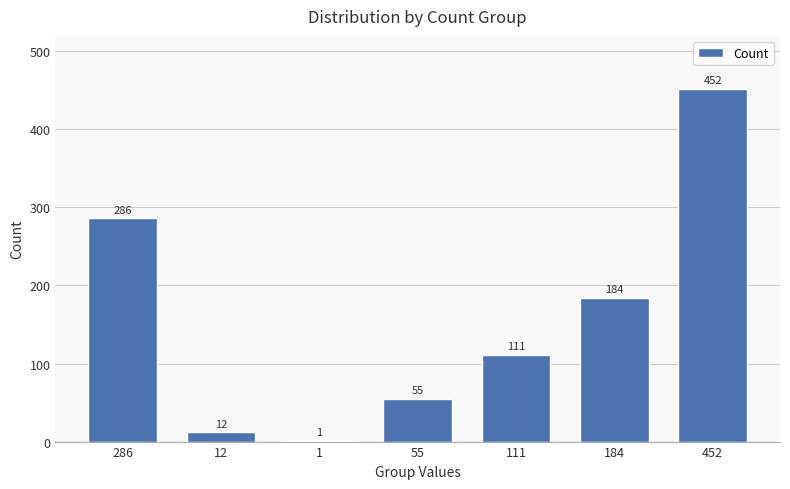

What is the difference between the values at 184 and 452?

268